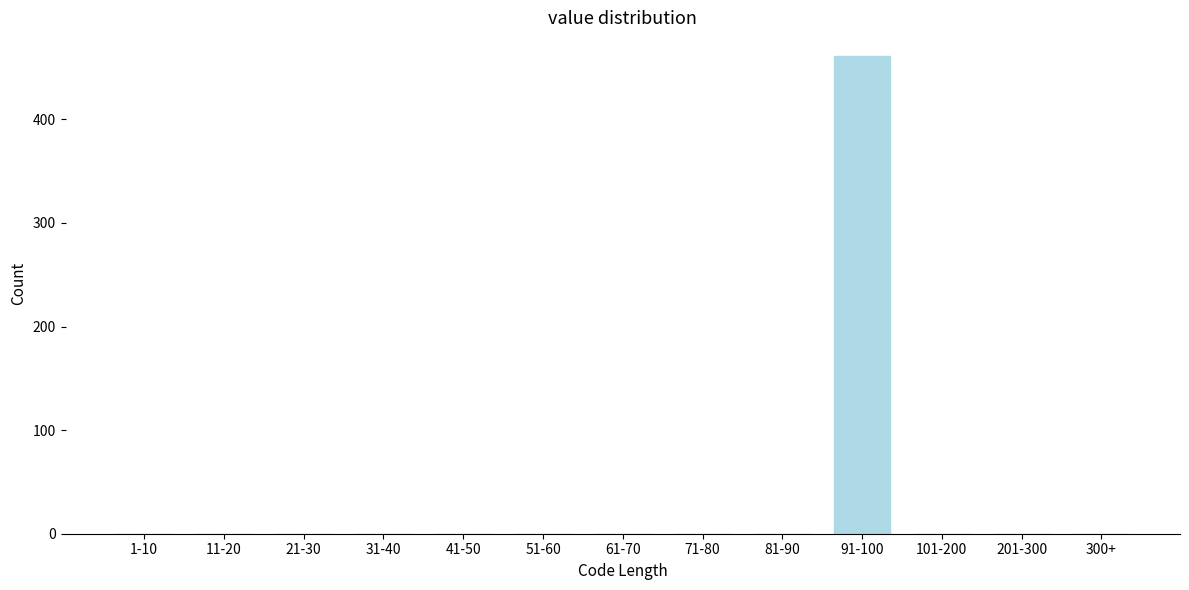

Reading left to right, list all the values displayed in this chart.

1-10=0	11-20=0	21-30=0	31-40=0	41-50=0	51-60=0	61-70=0	71-80=0	81-90=0	91-100=461	101-200=0	201-300=0	300+=0